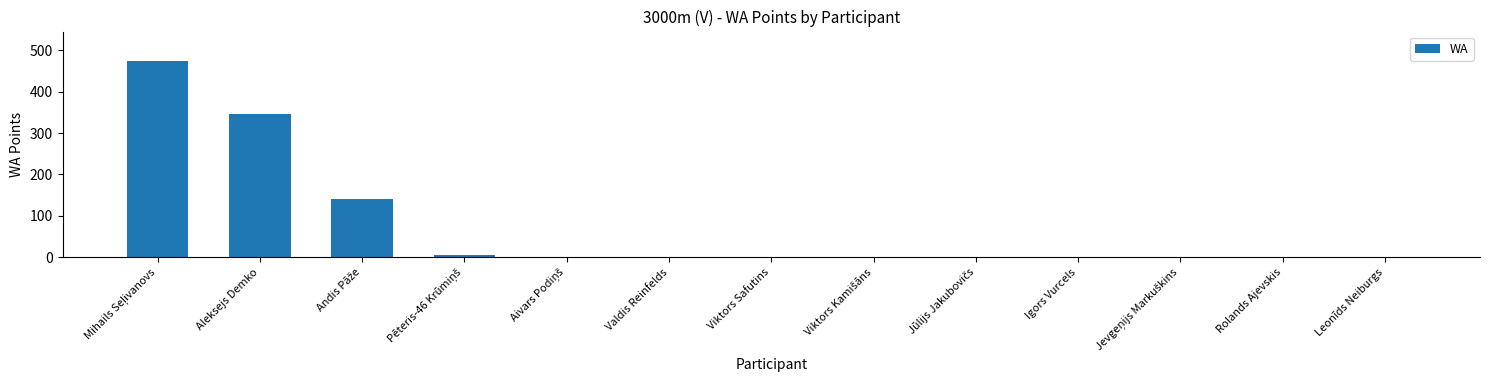

The value at Aleksejs Demko is 237. True or false?

False